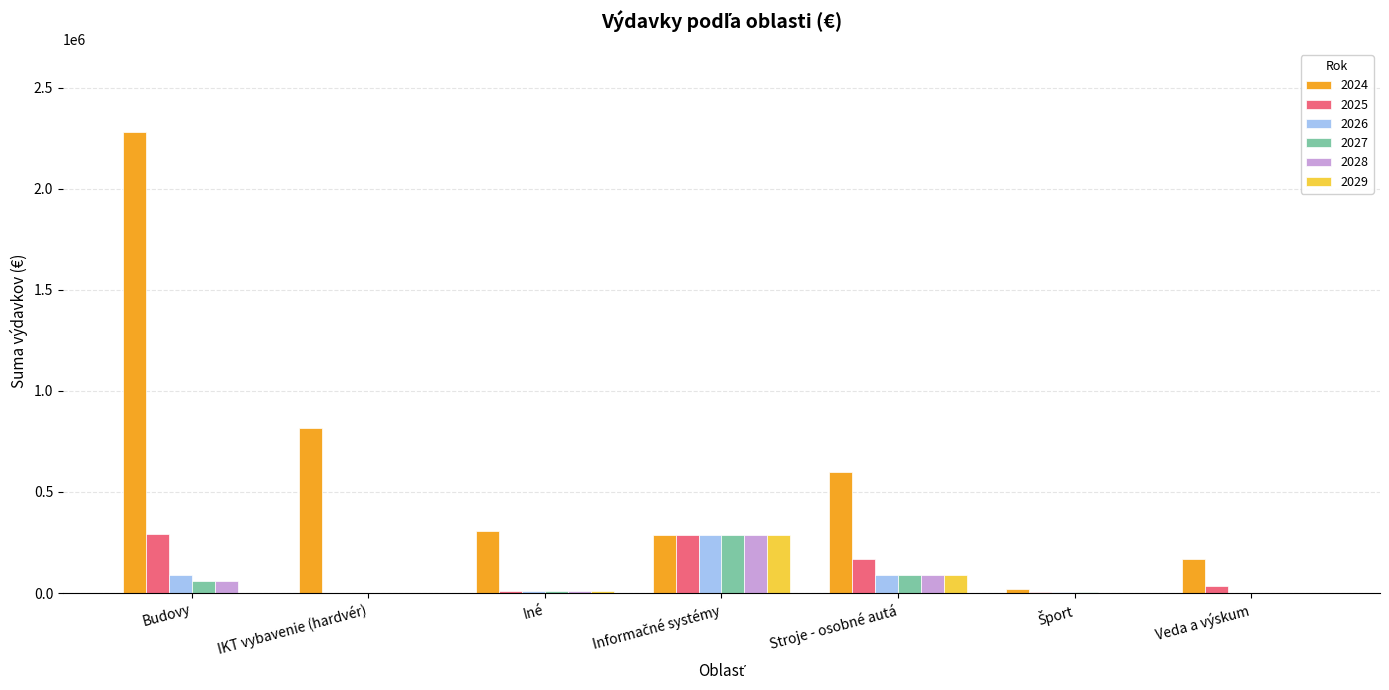

What is the total value across all series at IKT vybavenie (hardvér)?

819100